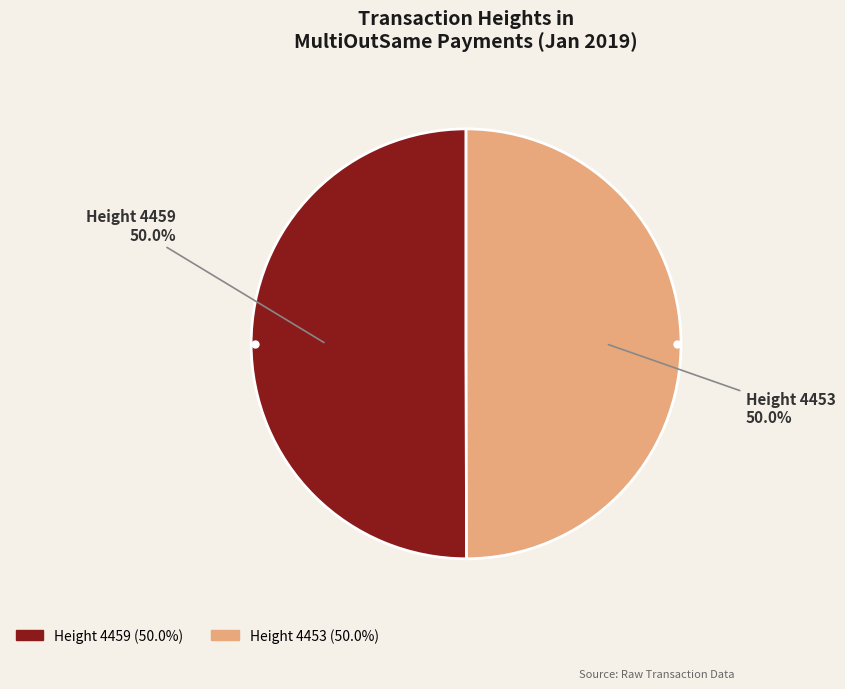

How much of the chart is everything except Height 4459?

50.0%